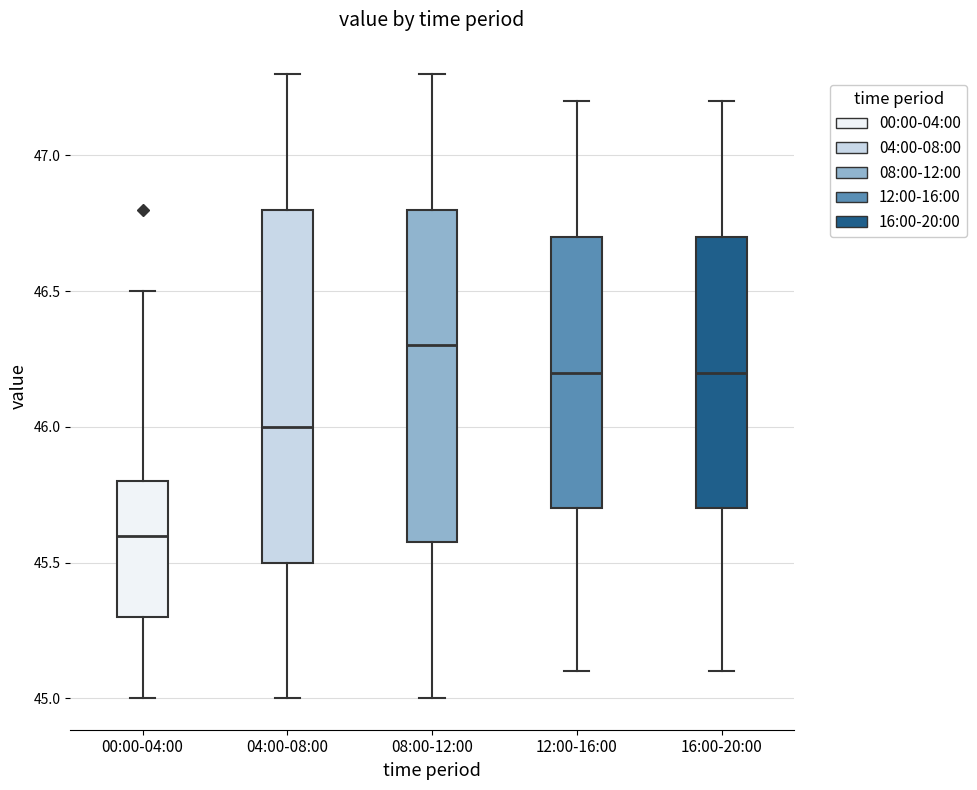

Reading left to right, transcribe this box plot: for each box, give where its median line is, the range the box spans, and where its two whiskers end, as read against the y-axis. The values are not printed on the chart, so give them approximately, as read against the axis.

00:00-04:00: median 45.6, box 45.3 to 45.8, whiskers 45.0 to 46.5
04:00-08:00: median 46.0, box 45.5 to 46.8, whiskers 45.0 to 47.3
08:00-12:00: median 46.3, box 45.6 to 46.8, whiskers 45.0 to 47.3
12:00-16:00: median 46.2, box 45.7 to 46.7, whiskers 45.1 to 47.2
16:00-20:00: median 46.2, box 45.7 to 46.7, whiskers 45.1 to 47.2